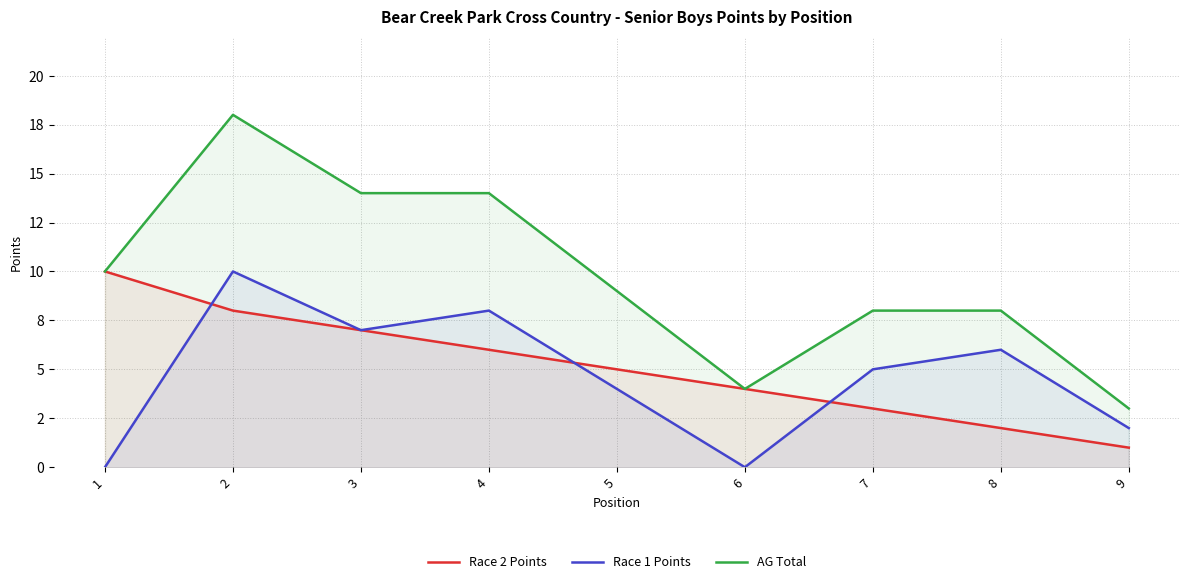

What are all the series names shown in the legend?

Race 2 Points, Race 1 Points, AG Total